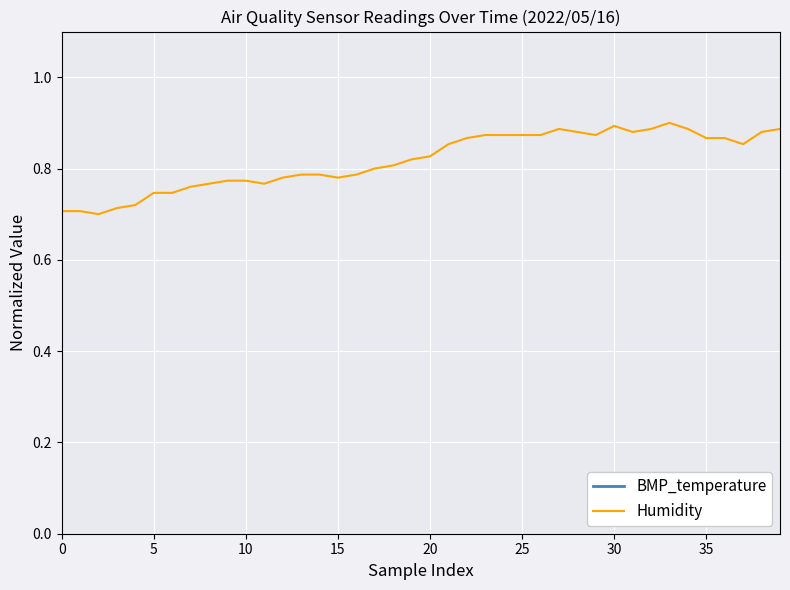

Reading right to left, what are all the values shown in this chart?

BMP_temperature: 1.8	1.8	1.7	1.7	1.7	1.7	1.7	1.7	1.7	1.7	1.7	1.7	1.7	1.7	1.7	1.7	1.7	1.7	1.7	1.7	1.7	1.7	1.7	1.7	1.7	1.7	1.7	1.7	1.7	1.6	1.6	1.6	1.6	1.6	1.6	1.6	1.6	1.6	1.6	1.6
Humidity: 0.9	0.9	0.9	0.9	0.9	0.9	0.9	0.9	0.9	0.9	0.9	0.9	0.9	0.9	0.9	0.9	0.9	0.9	0.9	0.8	0.8	0.8	0.8	0.8	0.8	0.8	0.8	0.8	0.8	0.8	0.8	0.8	0.8	0.7	0.7	0.7	0.7	0.7	0.7	0.7